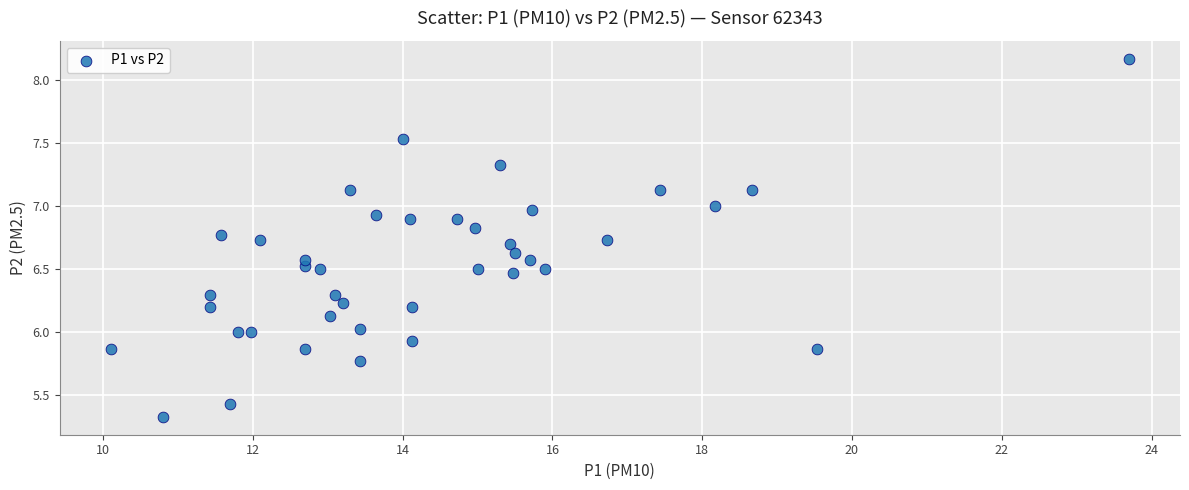

What is the range of Y values (max minus min)?

2.8